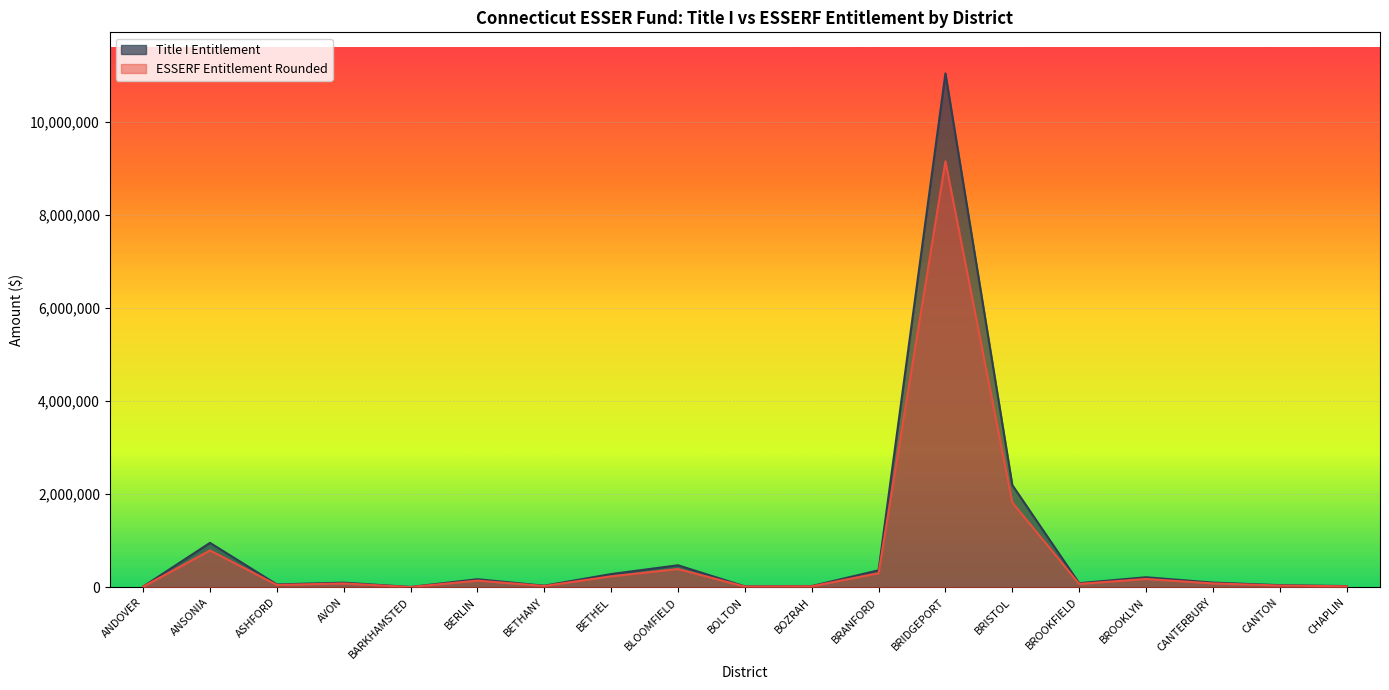

How many lines are shown in the chart?

2